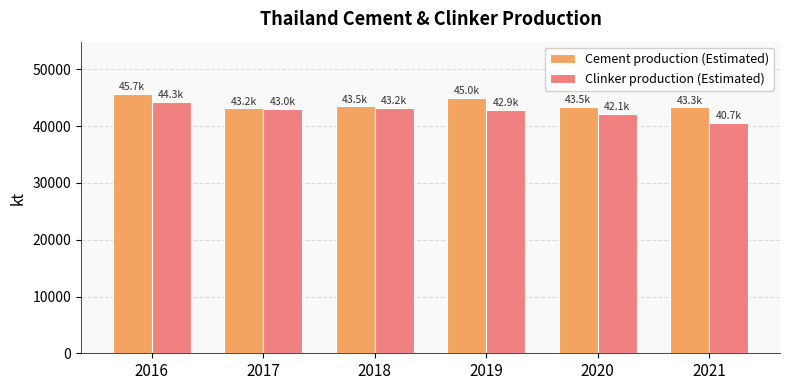

Rank the series at 2021 from lowest to highest value.

Clinker production (Estimated), Cement production (Estimated)